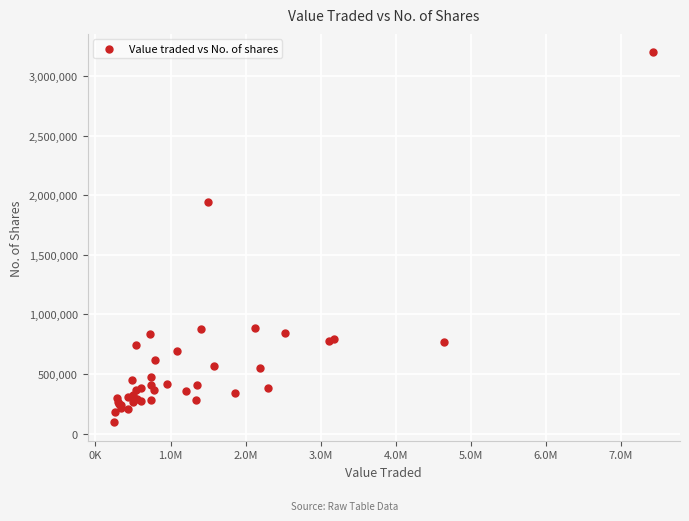

What Y value in the scatter plot is closest to 1646939?

1943405